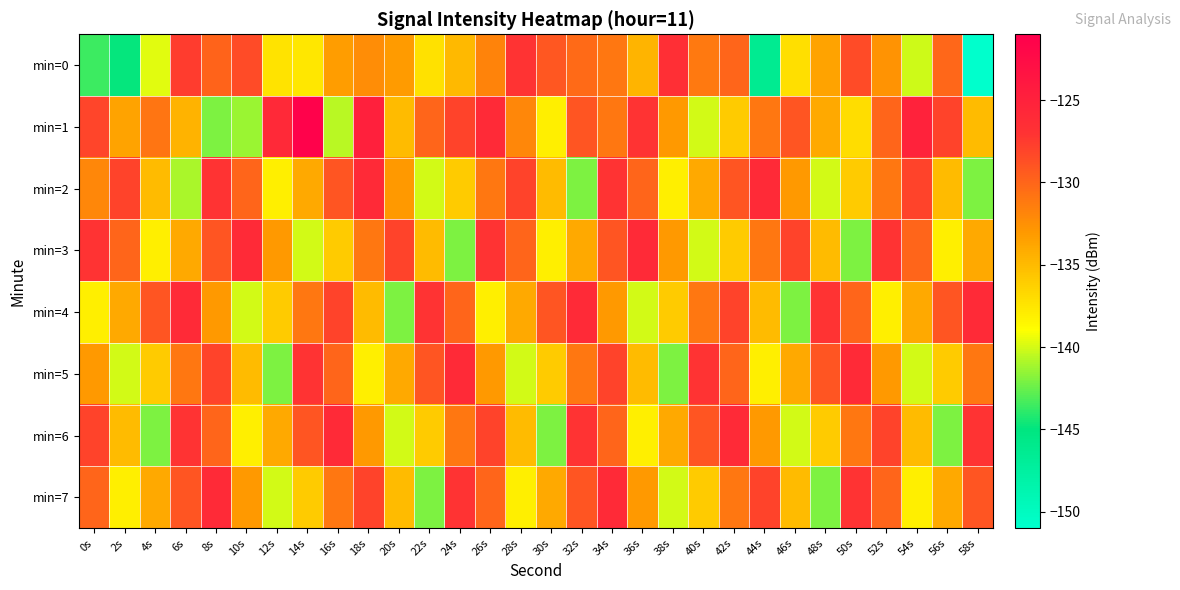

What is the difference between the highest and lowest values at 34s?

7.0